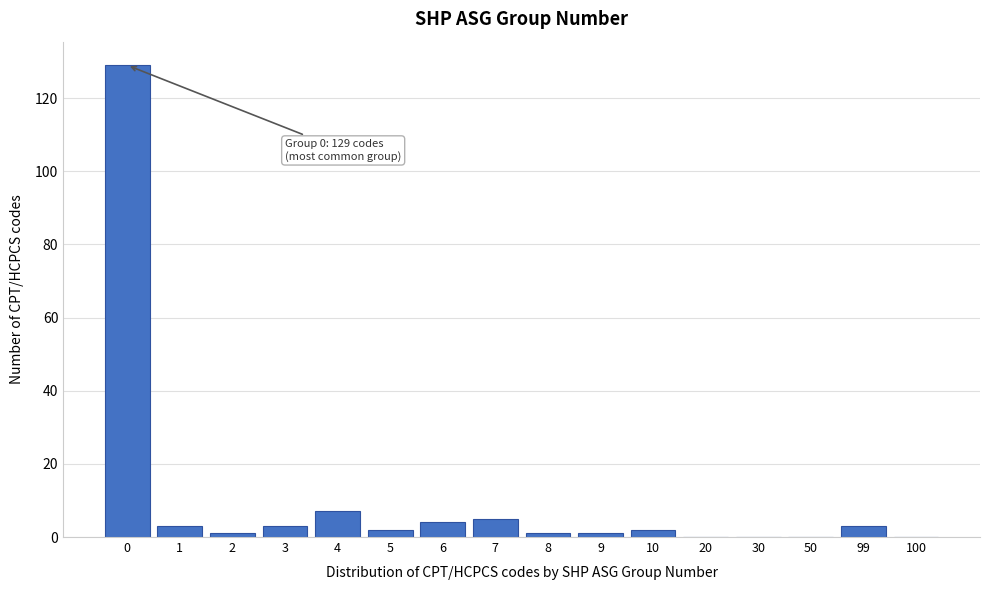

Reading right to left, what are all the values shown in this chart?

100=0	99=3	50=0	30=0	20=0	10=2	9=1	8=1	7=5	6=4	5=2	4=7	3=3	2=1	1=3	0=129